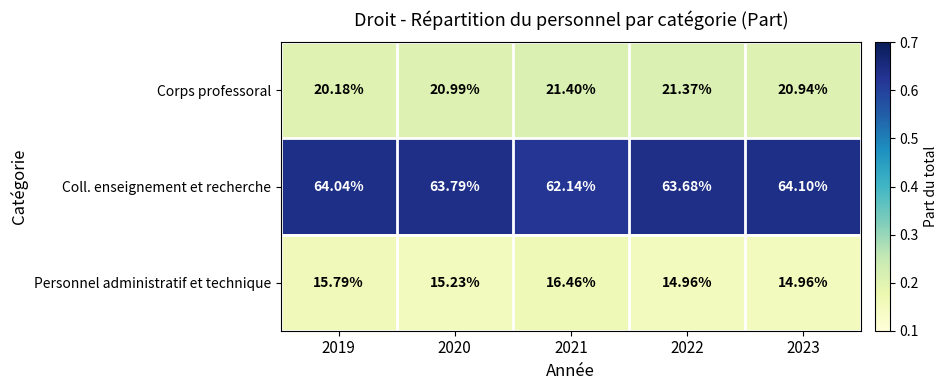

What is the total value across all series at 2022?

100.0